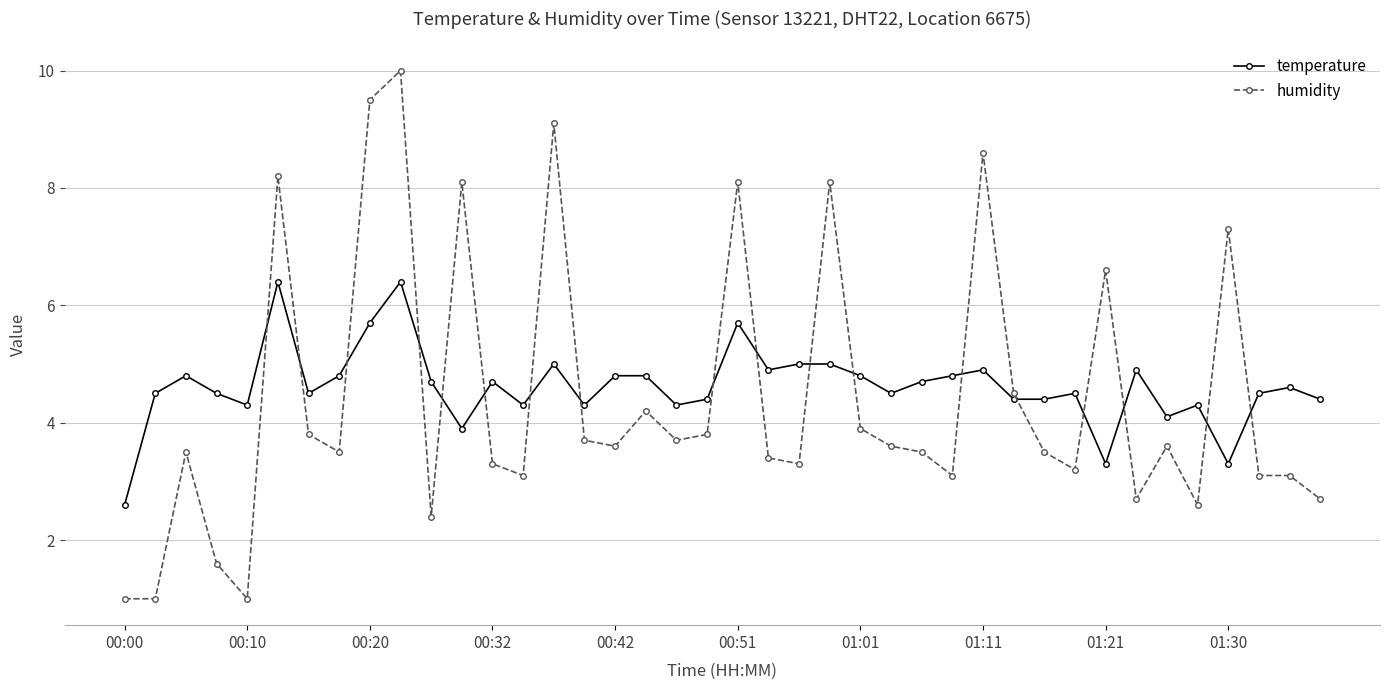

Rank the series by their maximum value, from highest to lowest.

humidity, temperature